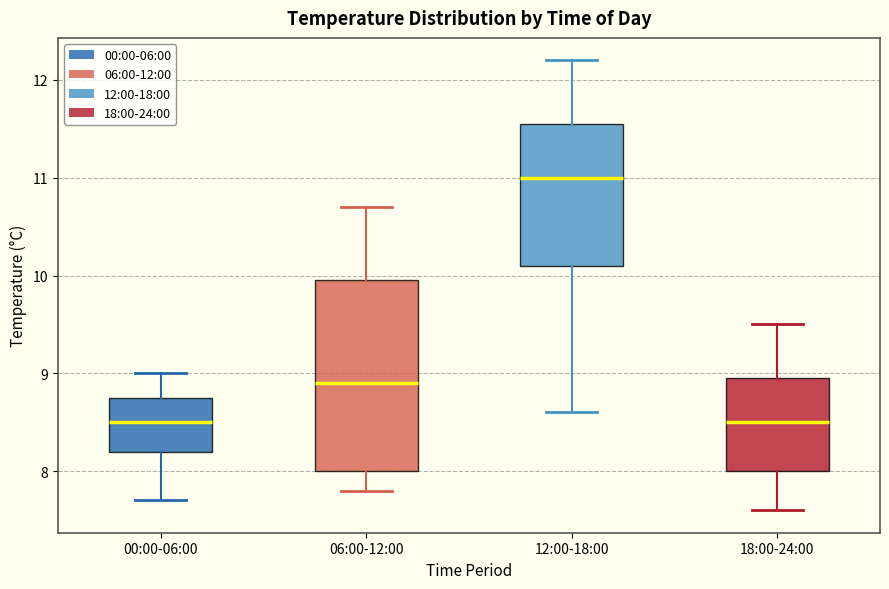

Reading left to right, read every box against the y-axis: the position of its median line, the range the box covers, and the ends of its whiskers. The values are not printed on the chart, so give them approximately, as read against the axis.

00:00-06:00: median 8.5, box 8.2 to 8.8, whiskers 7.7 to 9.0
06:00-12:00: median 8.9, box 8.0 to 10.0, whiskers 7.8 to 10.7
12:00-18:00: median 11.0, box 10.1 to 11.6, whiskers 8.6 to 12.2
18:00-24:00: median 8.5, box 8.0 to 9.0, whiskers 7.6 to 9.5